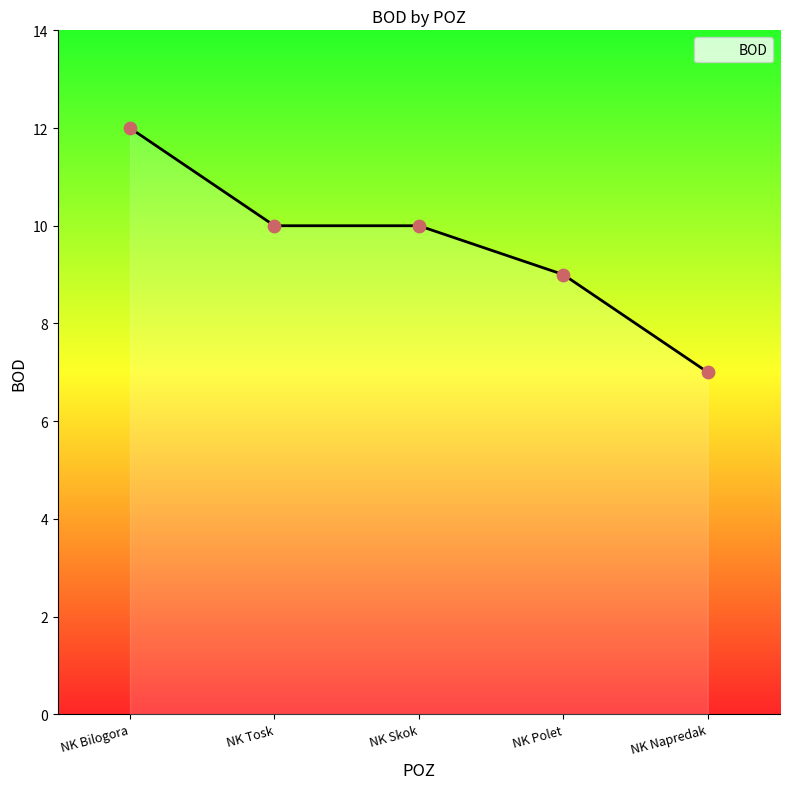

What is the change in value from NK Bilogora to NK Skok?

-2